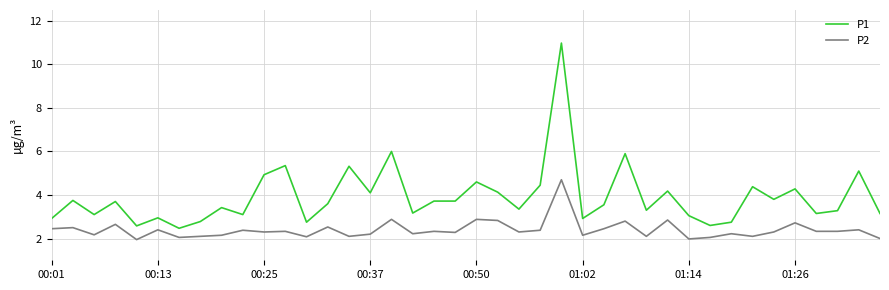

Which series has the largest total across all categories?

P1